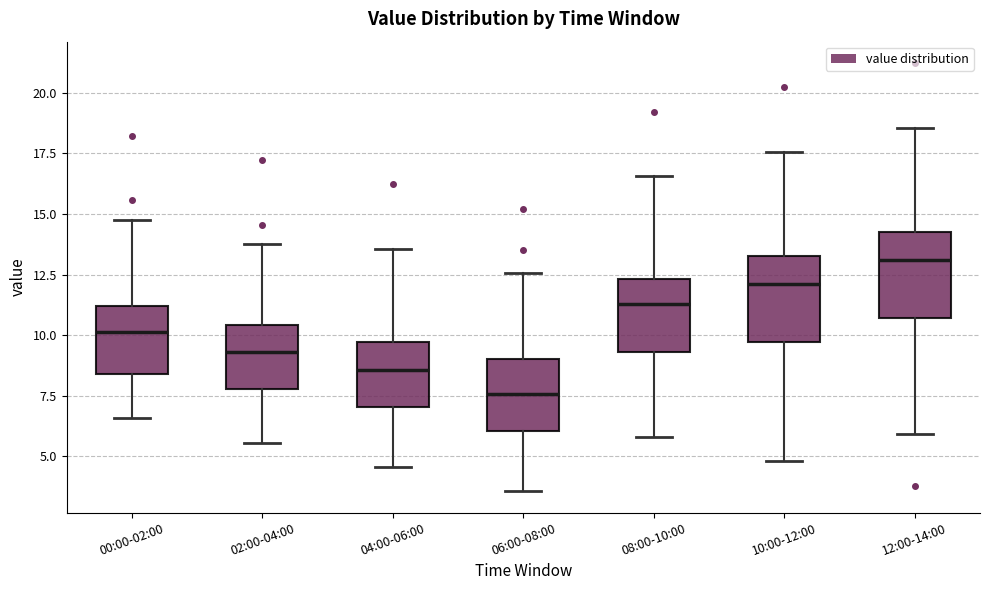

Which box has the lowest median line?

06:00-08:00